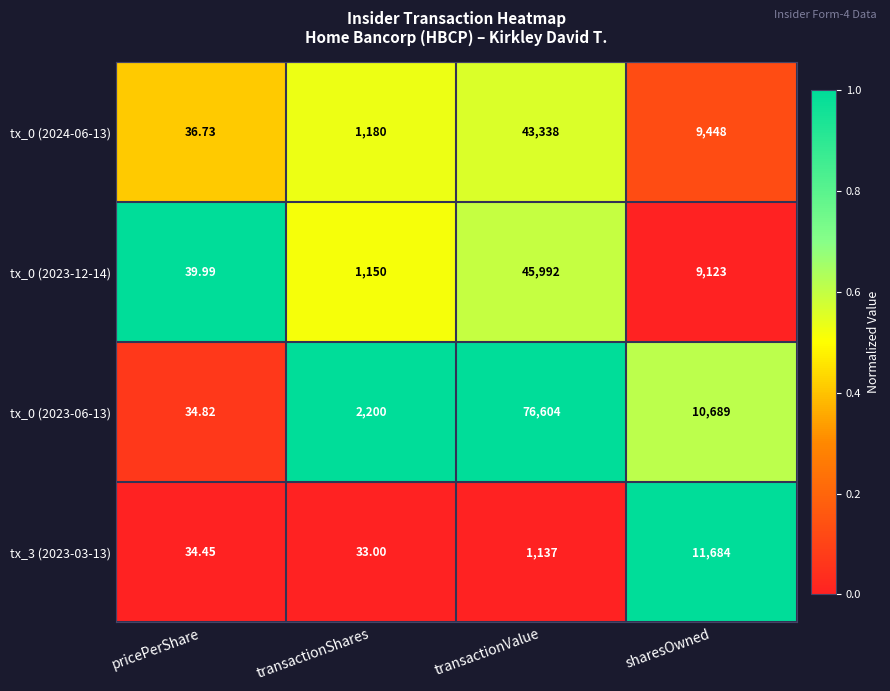

Which category has the highest value in the tx_0 (2023-06-13) series?

transactionValue